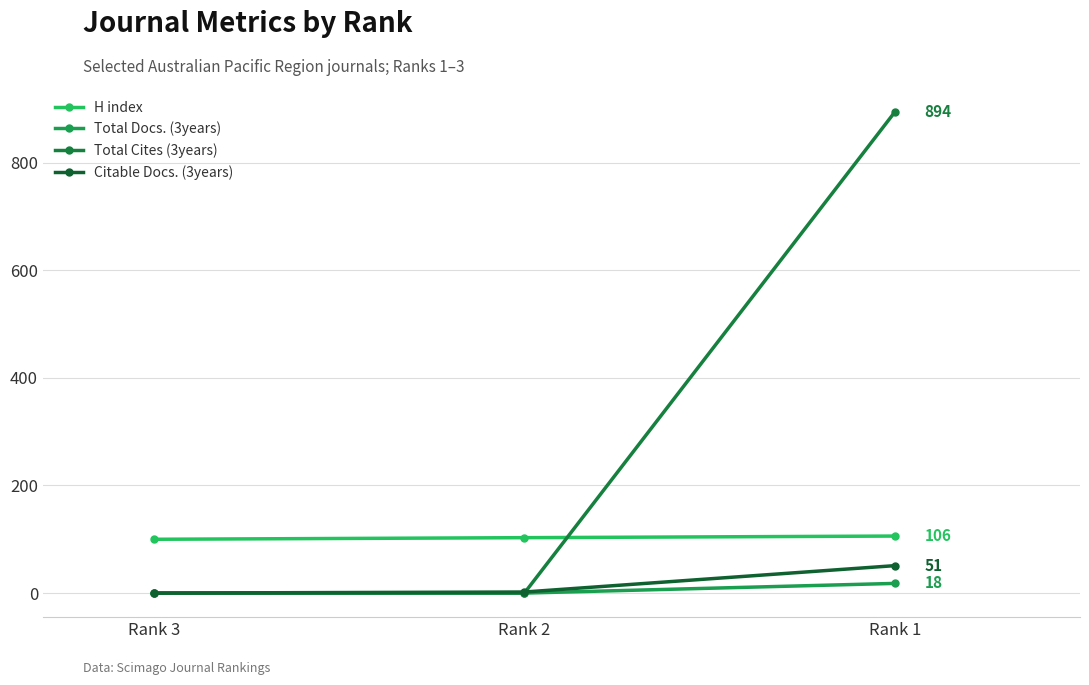

How many lines are shown in the chart?

4